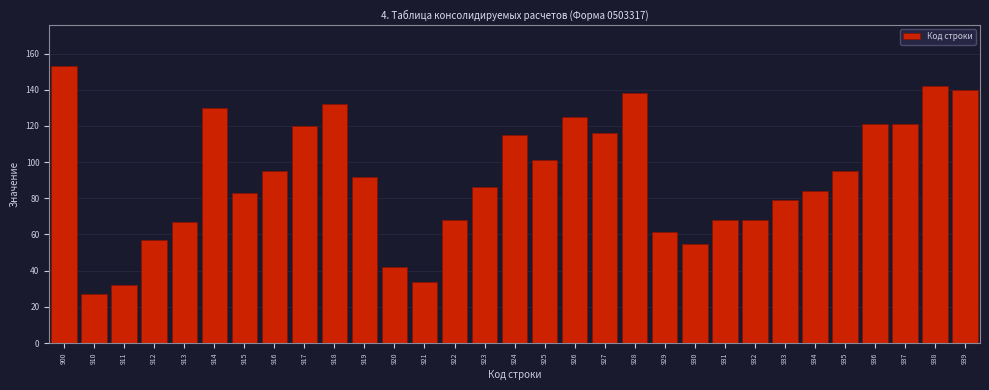

The chart shows a value of 42.0 at 920. True or false?

True